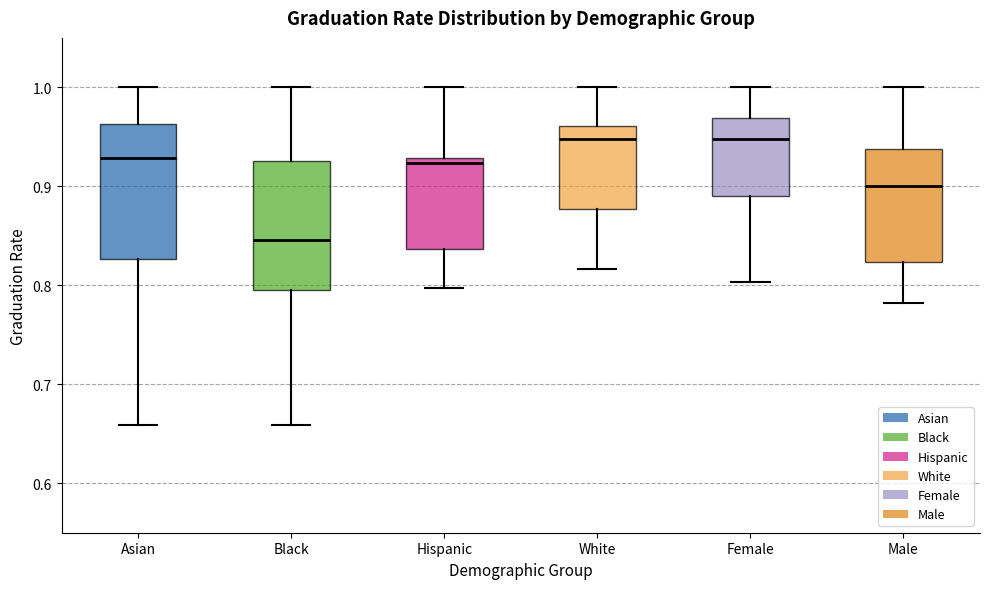

Reading left to right, transcribe this box plot: for each box, give where its median line is, the range the box spans, and where its two whiskers end, as read against the y-axis. The values are not printed on the chart, so give them approximately, as read against the axis.

Asian: median 0.93, box 0.83 to 0.96, whiskers 0.66 to 1.00
Black: median 0.85, box 0.79 to 0.93, whiskers 0.66 to 1.00
Hispanic: median 0.92, box 0.84 to 0.93, whiskers 0.80 to 1.00
White: median 0.95, box 0.88 to 0.96, whiskers 0.82 to 1.00
Female: median 0.95, box 0.89 to 0.97, whiskers 0.80 to 1.00
Male: median 0.90, box 0.82 to 0.94, whiskers 0.78 to 1.00